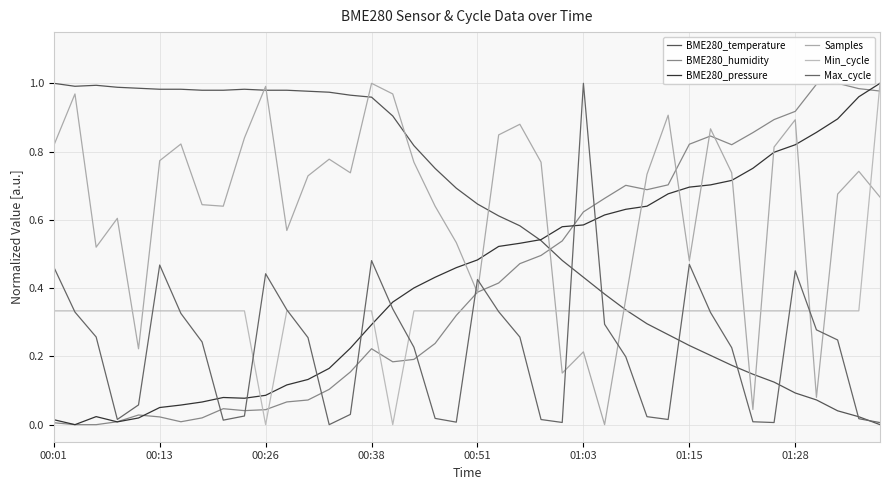

How many data points does each series have?

40